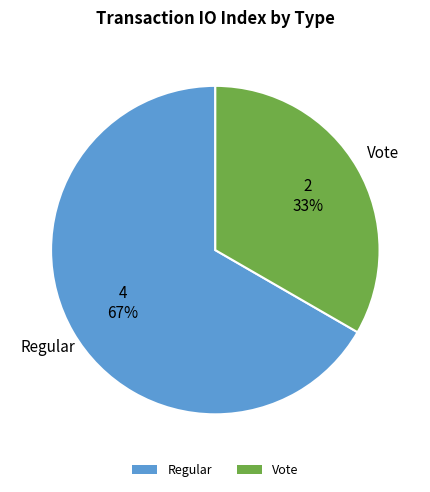

Count the number of slices in the pie.

2